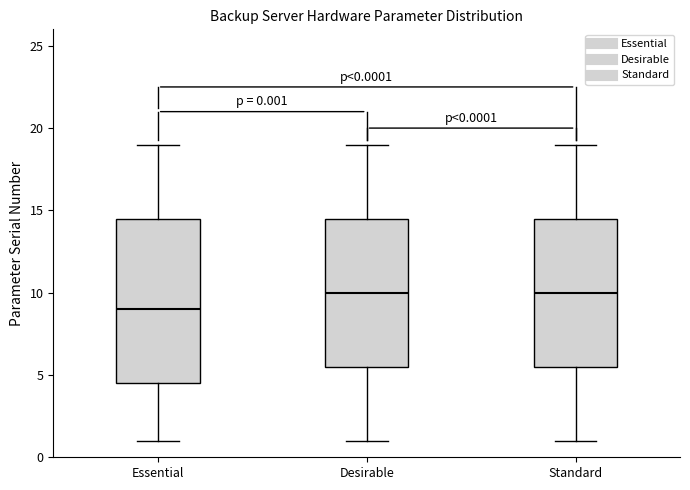

Comparing the boxes themselves (not the whiskers), which one is the tallest?

Essential